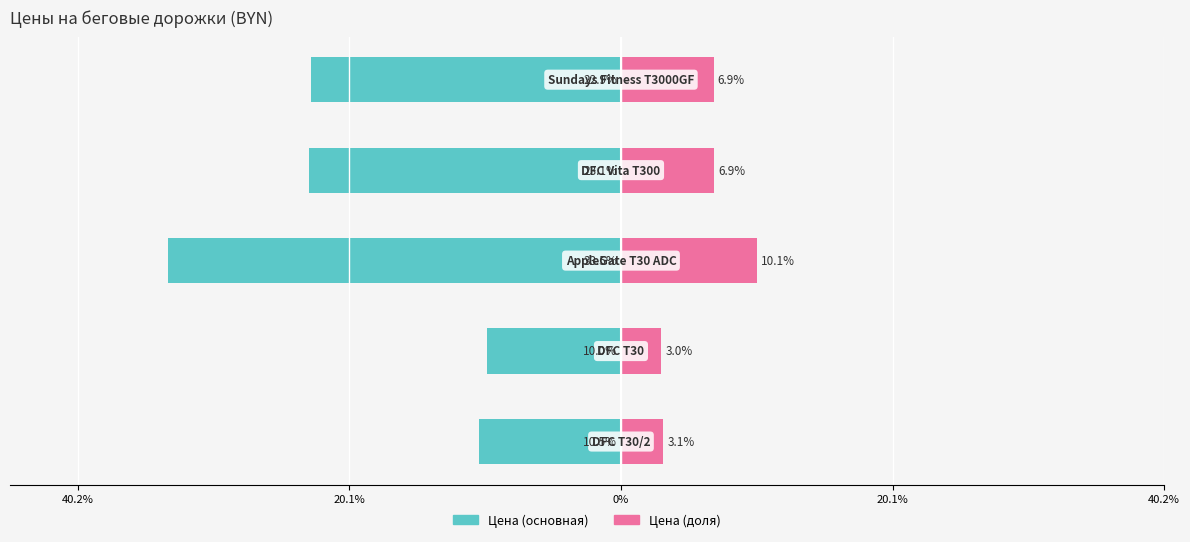

Is the value of Цена (доля) at 0% greater than the value of Цена (основная) at 0%?

Yes